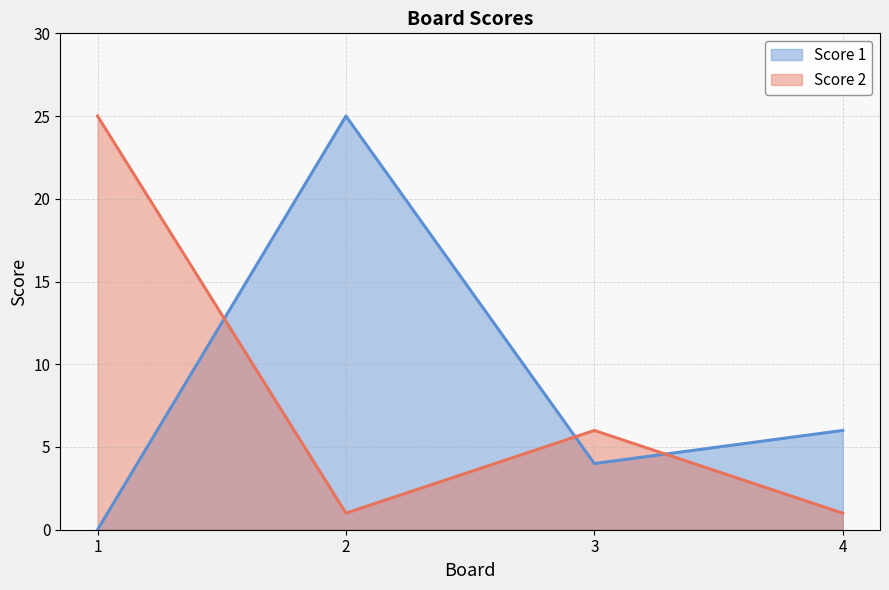

How many data points in Score 2 are above 6?

1